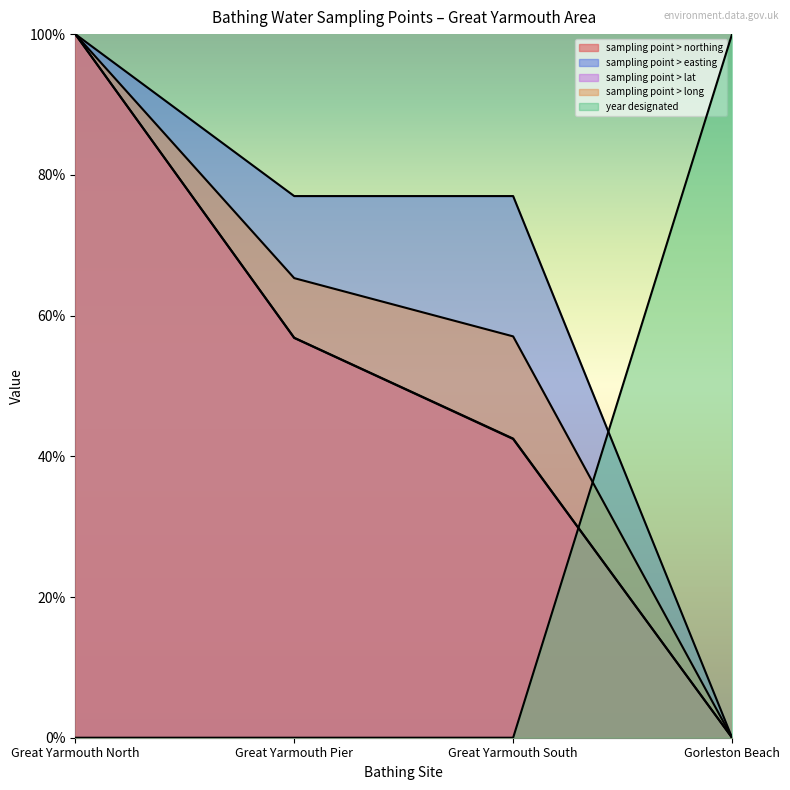

True or false: sampling point > lat and sampling point > long cross at least once.

False